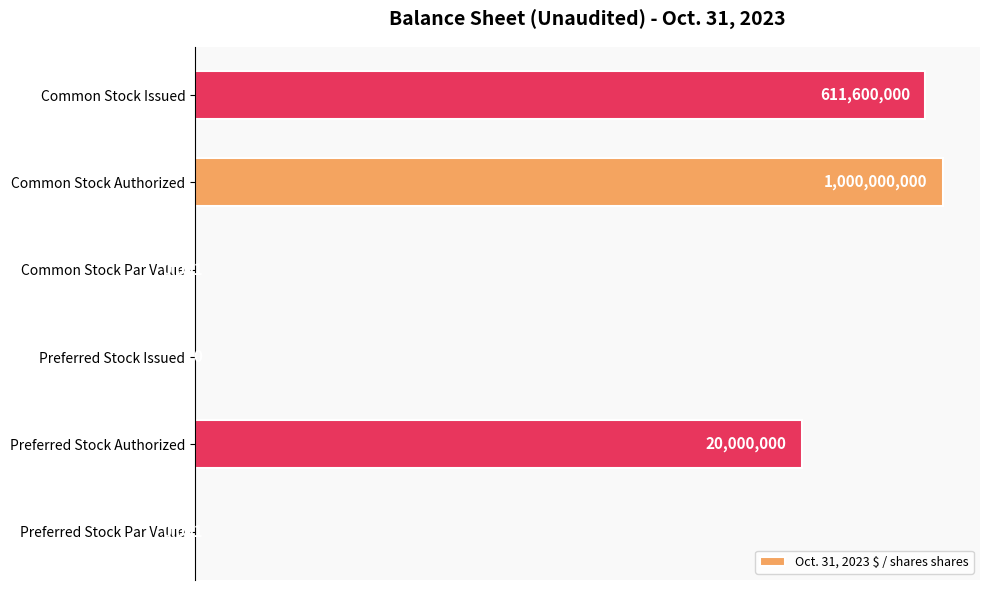

Between Common Stock Par Value and Preferred Stock Authorized, which is larger?

Preferred Stock Authorized